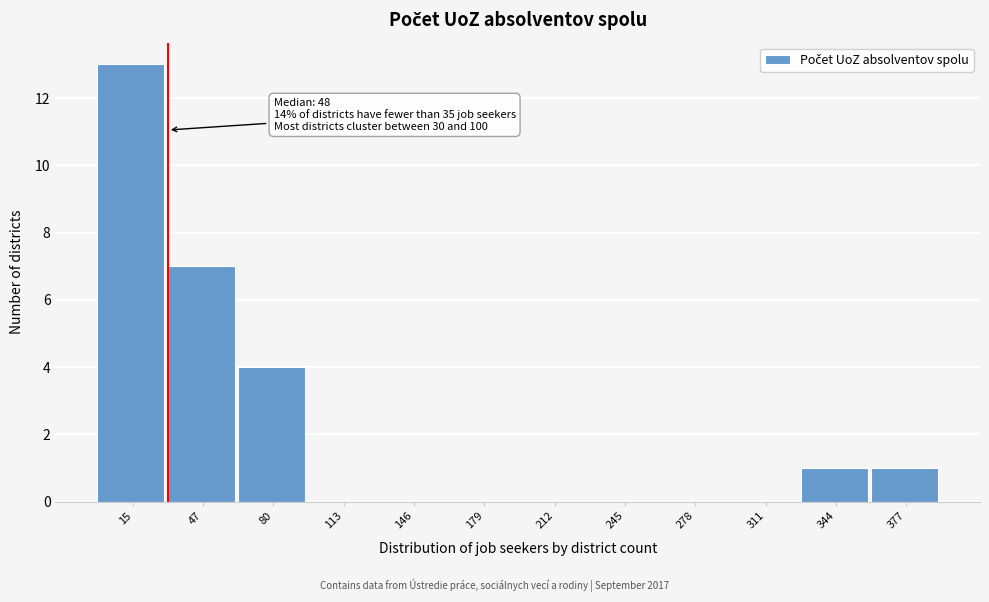

Reading left to right, list all the values displayed in this chart.

15=13	47=7	80=4	113=0	146=0	179=0	212=0	245=0	278=0	311=0	344=1	377=1